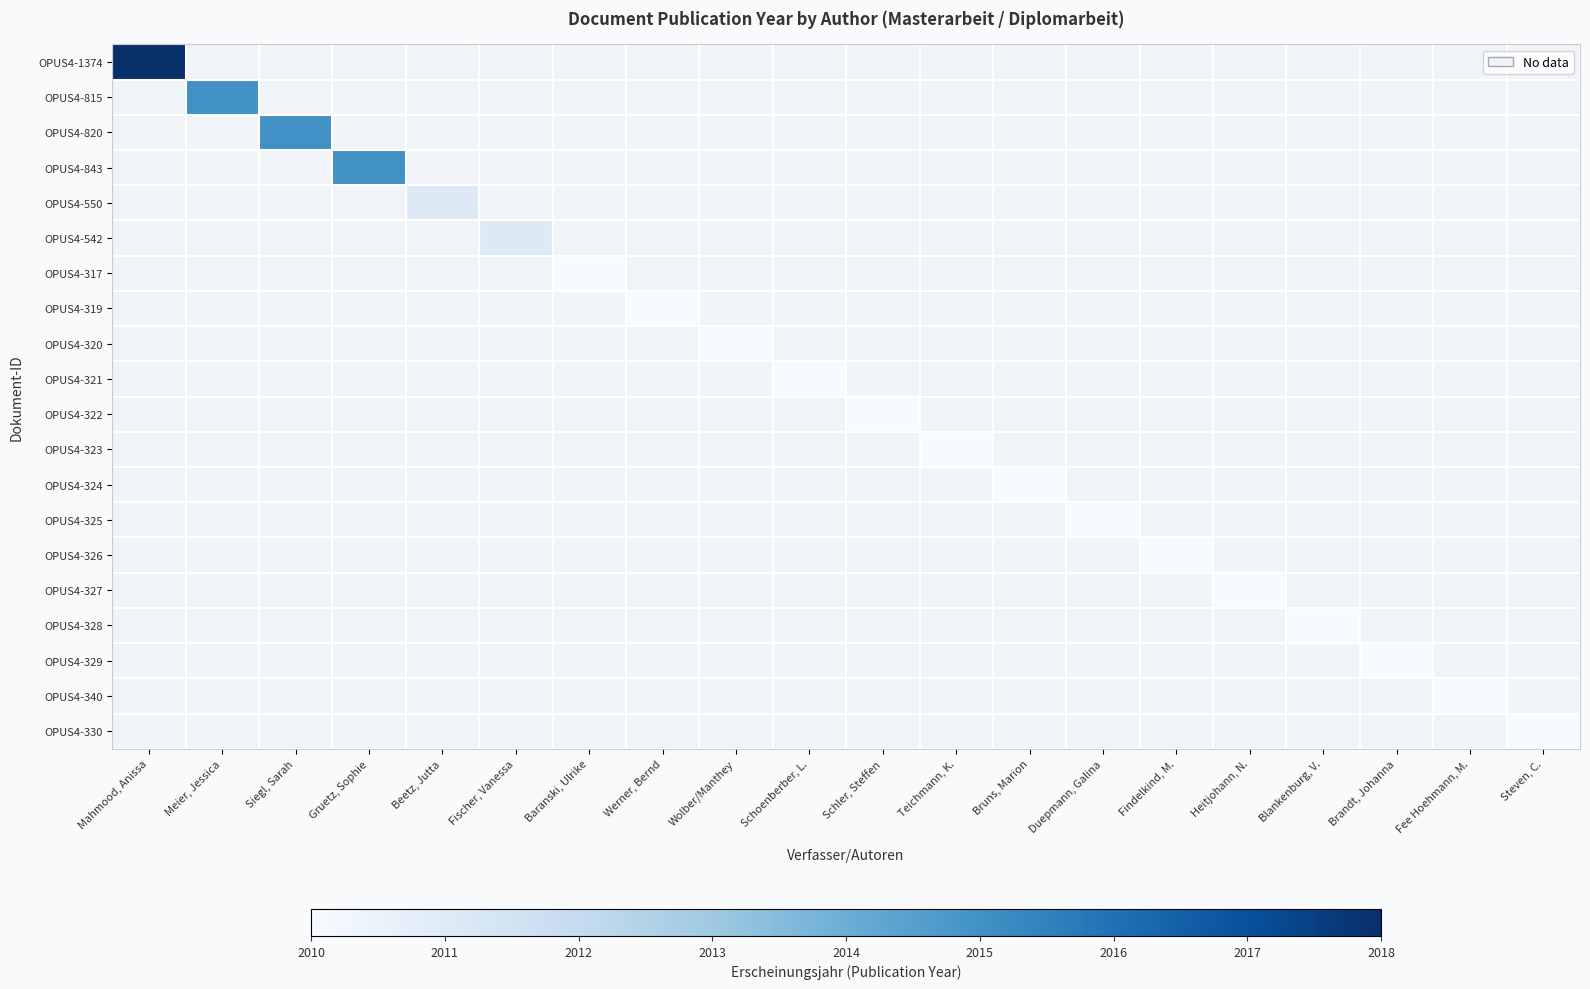

How many distinct data groups are displayed?

20